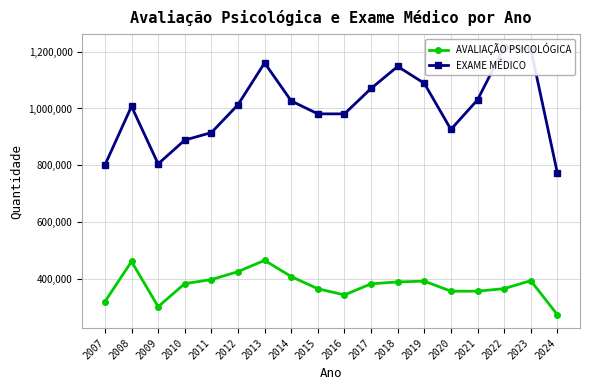

At how many categories does at least one series exceed 300165?

18